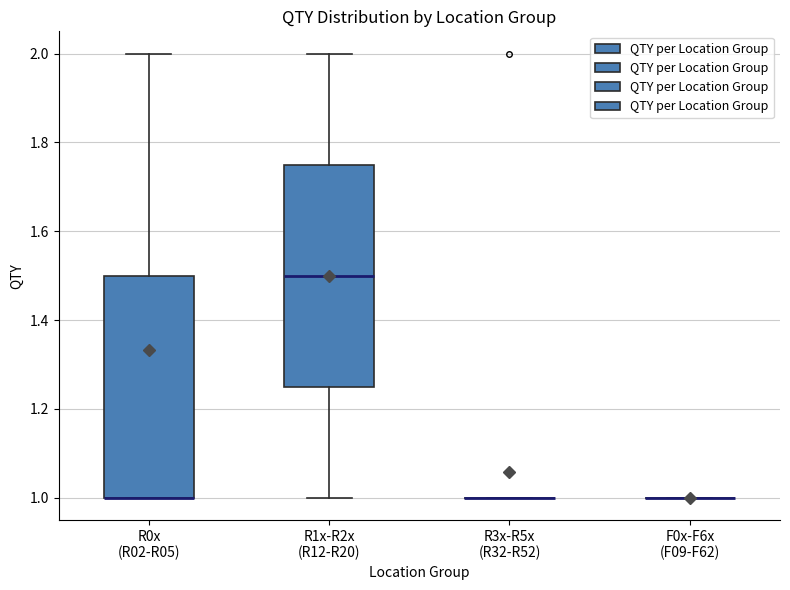

Reading left to right, transcribe this box plot: for each box, give where its median line is, the range the box spans, and where its two whiskers end, as read against the y-axis. The values are not printed on the chart, so give them approximately, as read against the axis.

R0x (R02-R05): median 1.00 (drawn on the box's lower edge), box 1.00 to 1.50, whiskers 1.00 to 2.00
R1x-R2x (R12-R20): median 1.50, box 1.26 to 1.76, whiskers 1.00 to 2.00
R3x-R5x (R32-R52): box collapsed to a line at 1.00, whiskers 1.00 to 1.00
F0x-F6x (F09-F62): box collapsed to a line at 1.00, whiskers 1.00 to 1.00